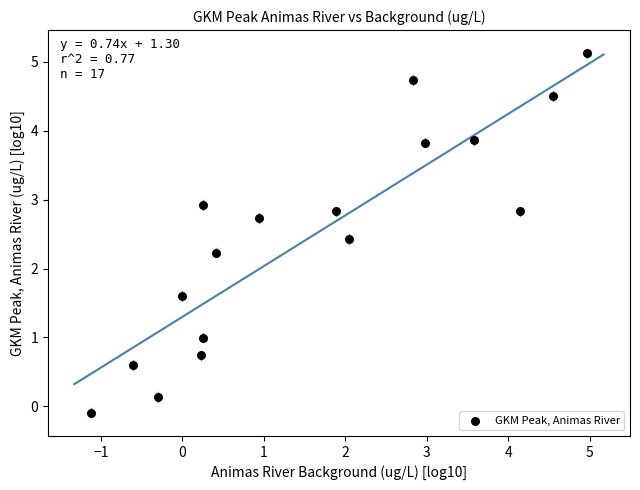

What is the range of X values (max minus min)?

6.1